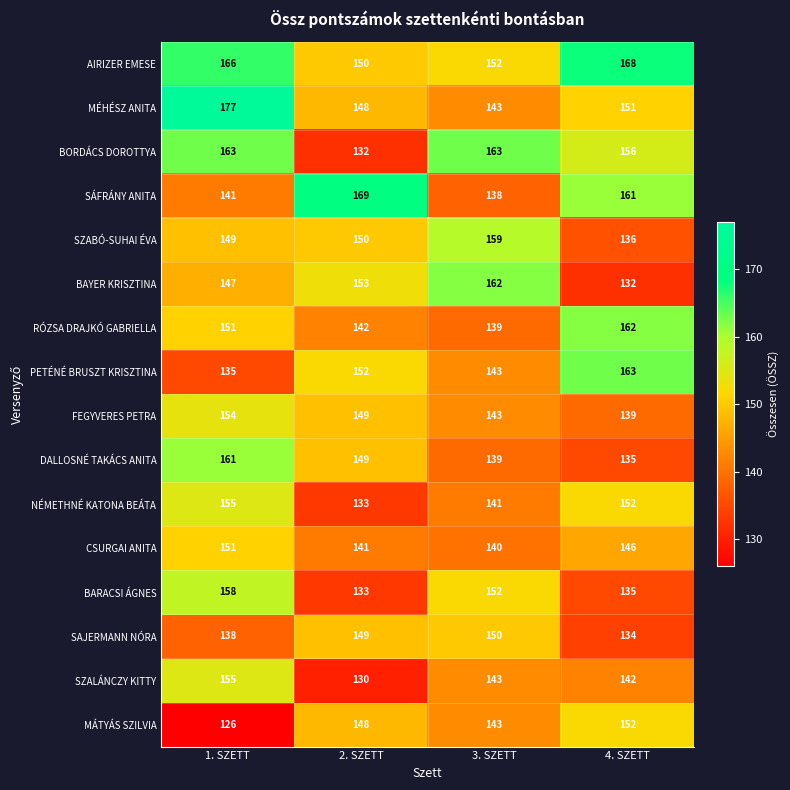

Where is SAJERMANN NÓRA nearest to the value 142?

1. SZETT